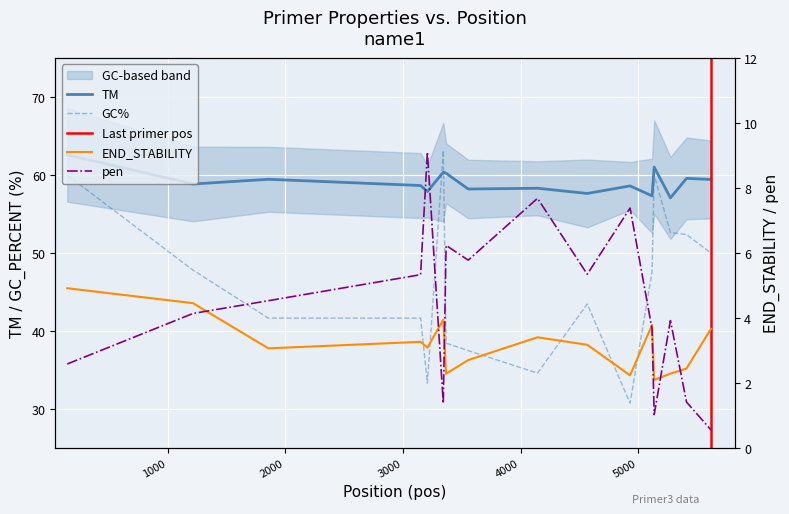

What is the minimum value for pen?

0.6